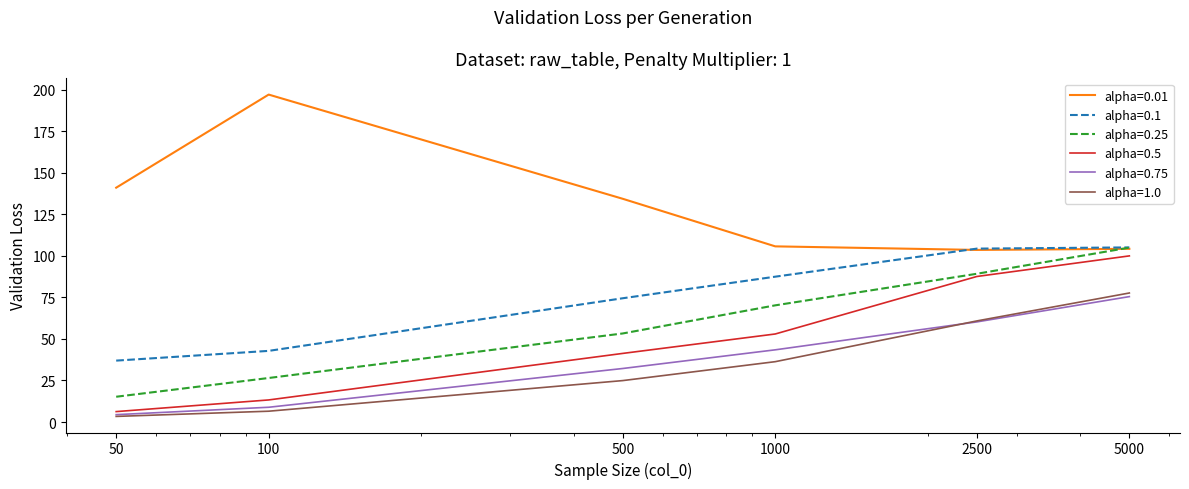

What are all the series names shown in the legend?

alpha=0.01, alpha=0.1, alpha=0.25, alpha=0.5, alpha=0.75, alpha=1.0